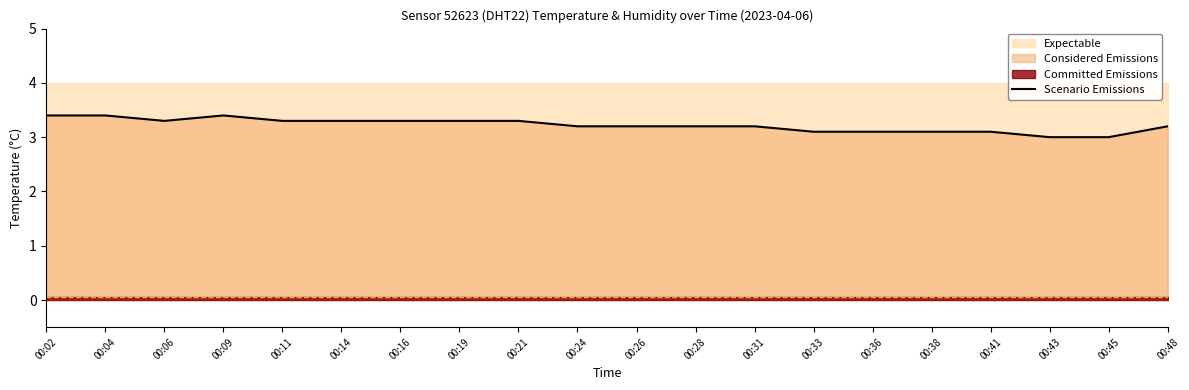

What is the sum of the values at 00:36 and 00:09?

6.5